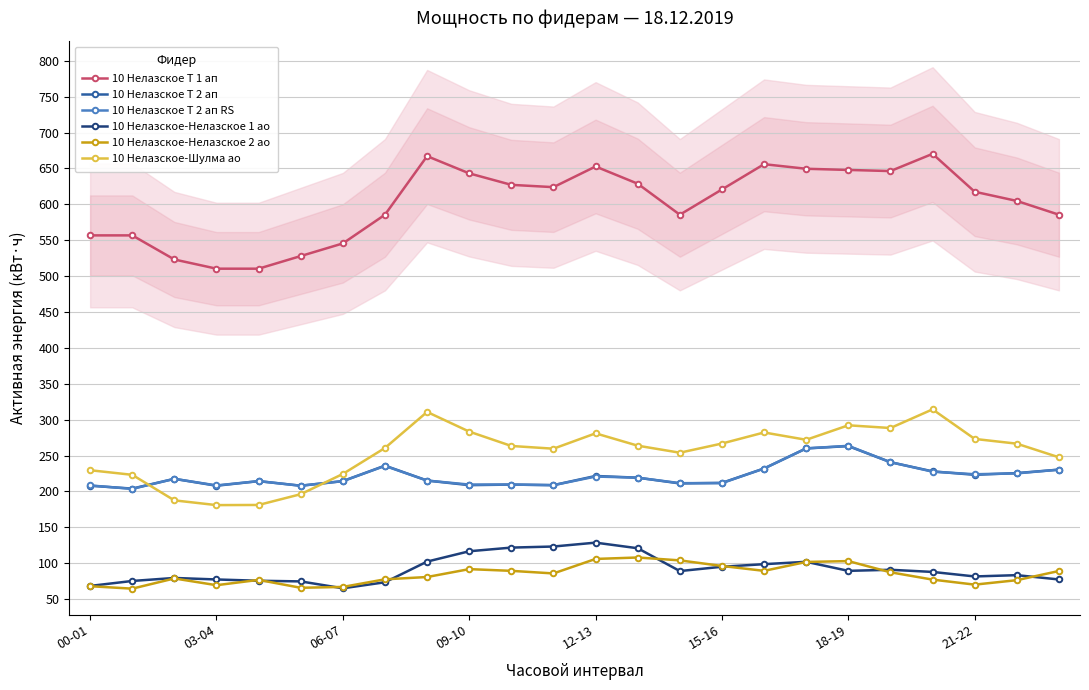

The 10 Нелазское-Нелазское 1 ао series shows 149.4 at 17. True or false?

False